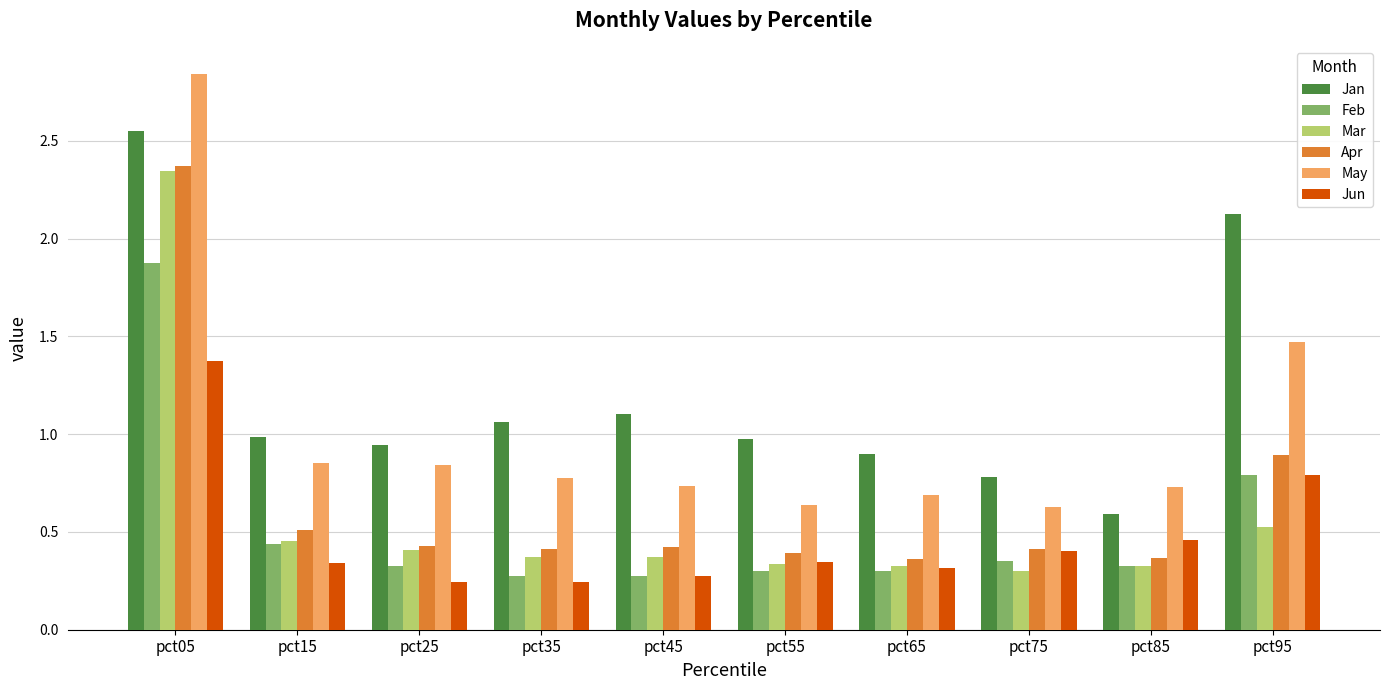

How many data points does each series have?

10